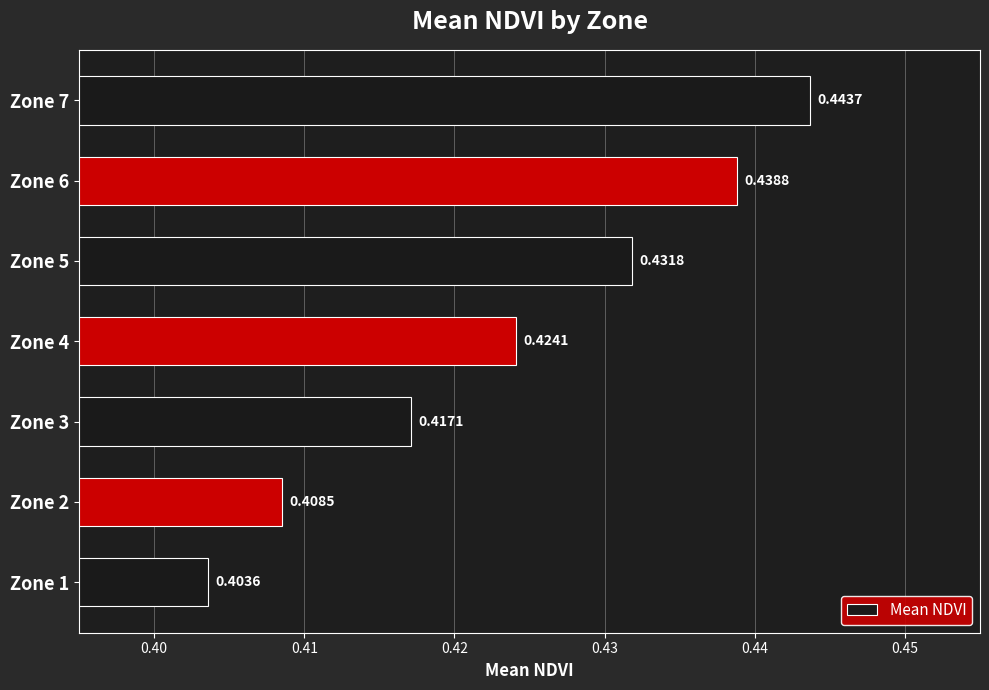

What is the sum of the values at Zone 6 and Zone 4?

0.9